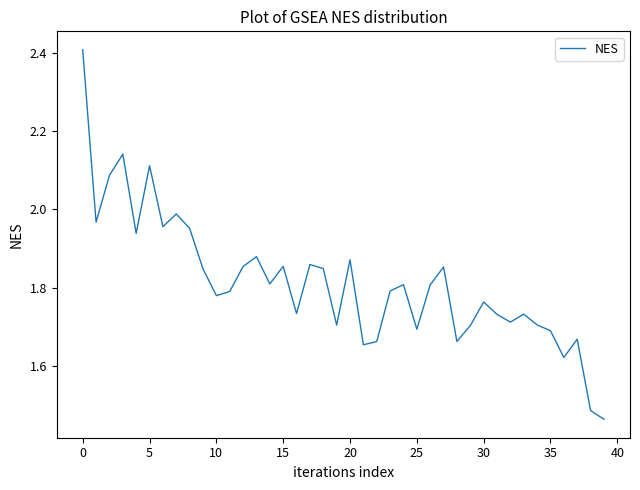

What is the maximum value shown in the chart?

2.4